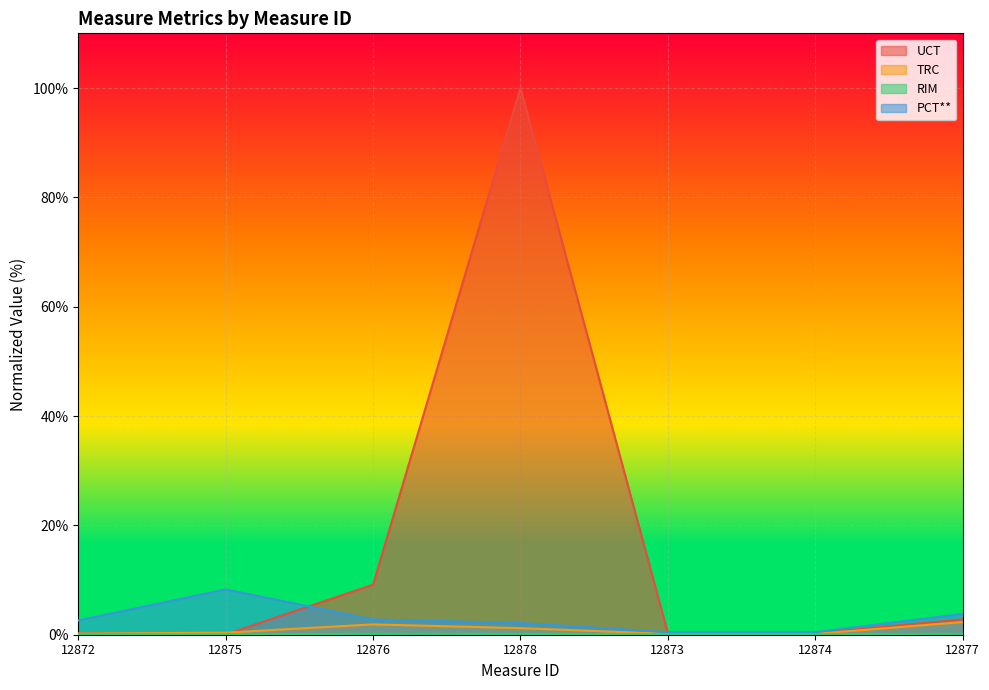

How many lines are shown in the chart?

4